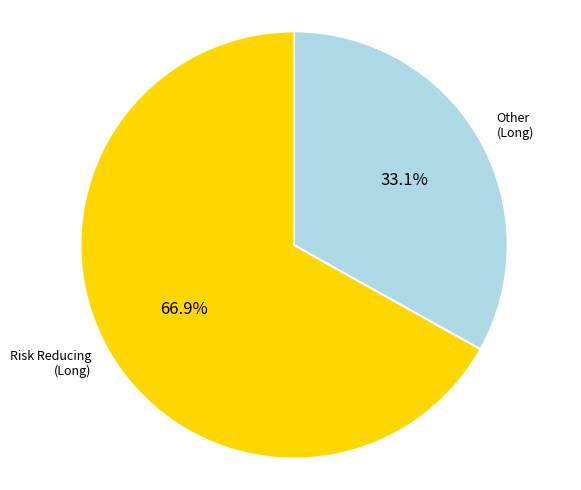

Between Other (Long) and Risk Reducing (Long), which is larger?

Risk Reducing (Long)